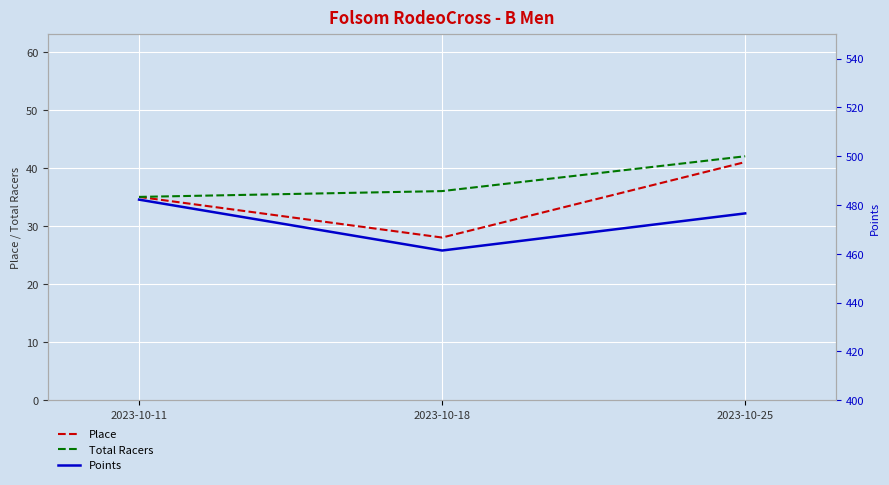

How many data points in Total Racers are above 36?

1